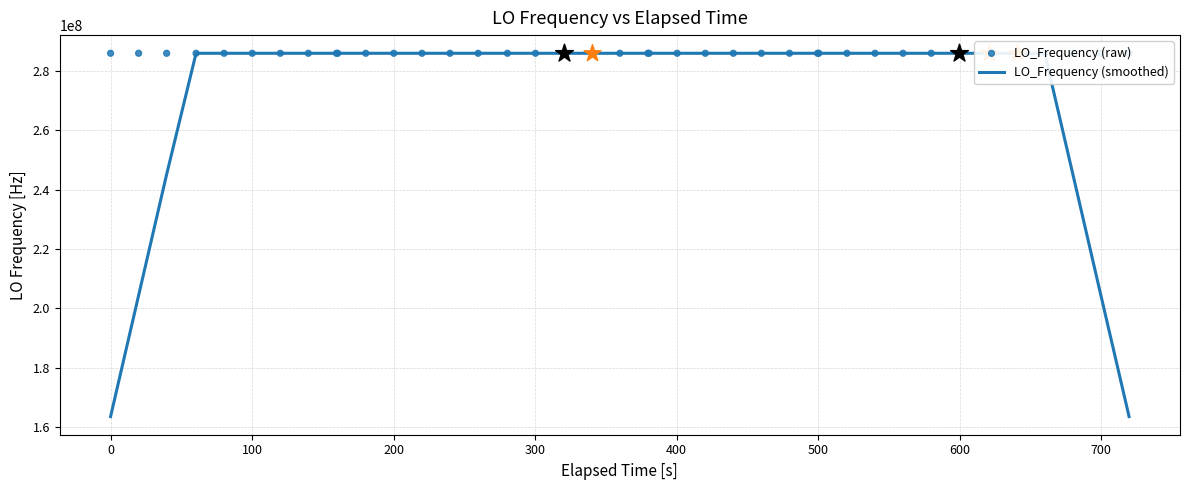

What is the maximum value for LO_Frequency (smoothed)?

286047004.8